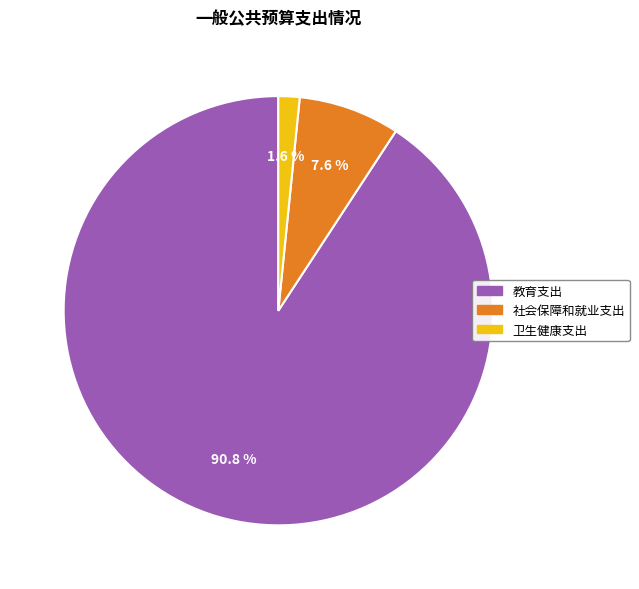

Rank the categories by value from highest to lowest.

教育支出, 社会保障和就业支出, 卫生健康支出